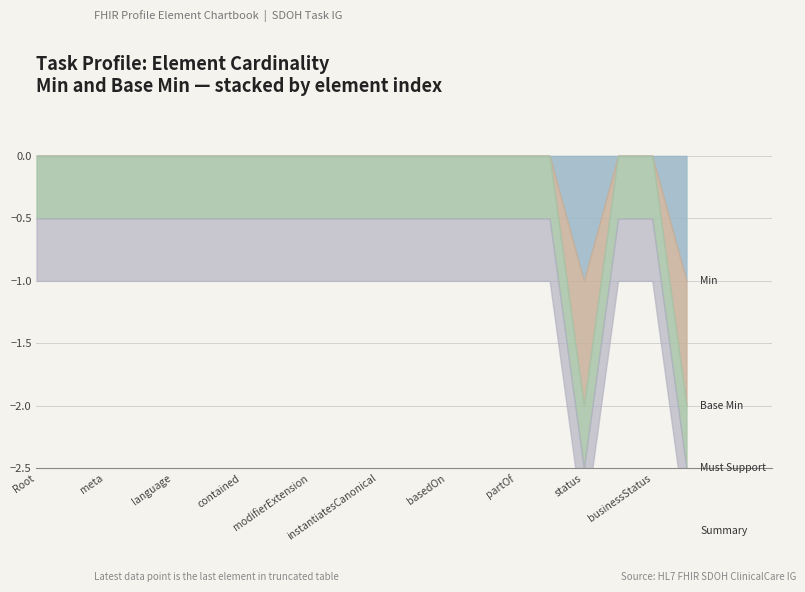

The value of Base Min at Task.basedOn is 1. True or false?

False